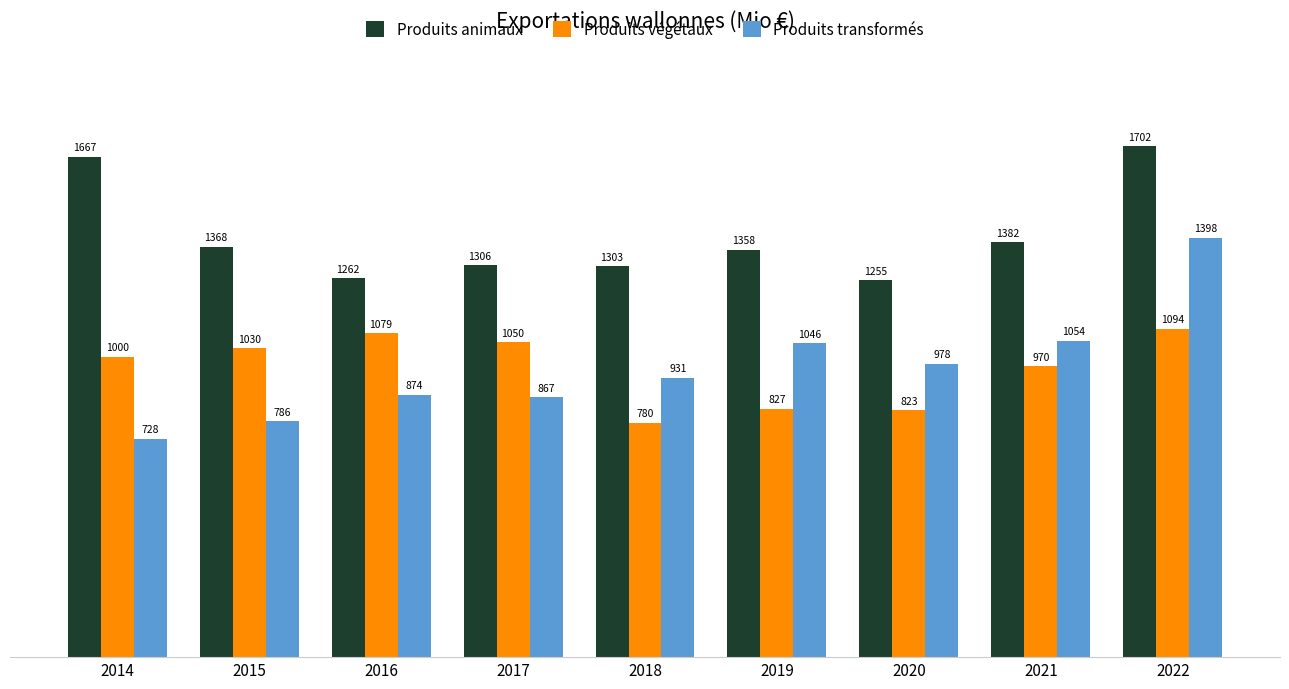

What value does the Produits végétaux series have at 2020?

823.1